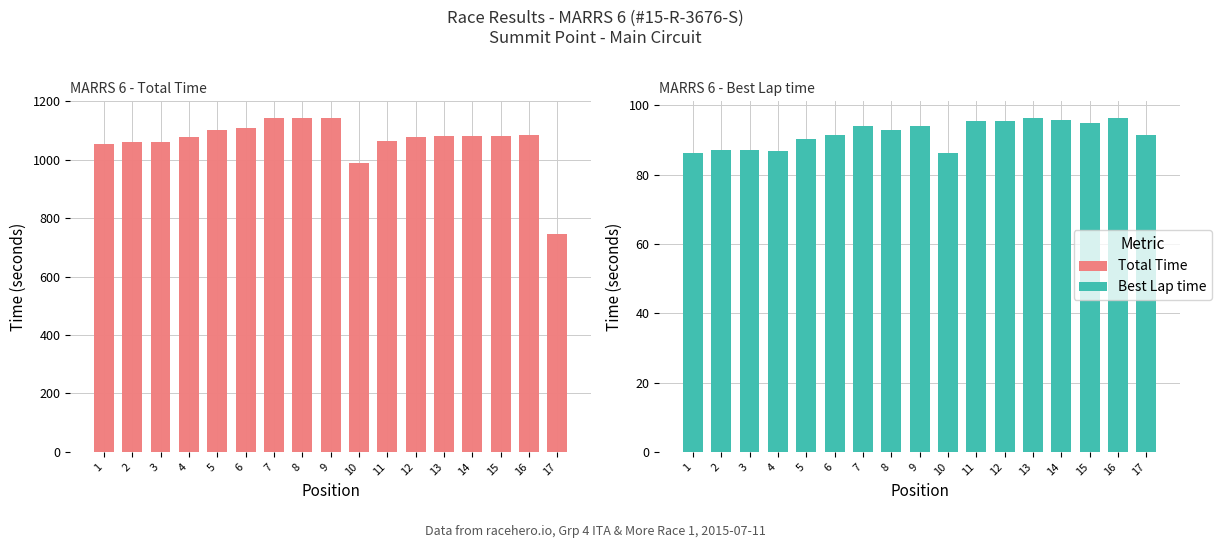

The value of Total Time at 14 is 1562.3. True or false?

False